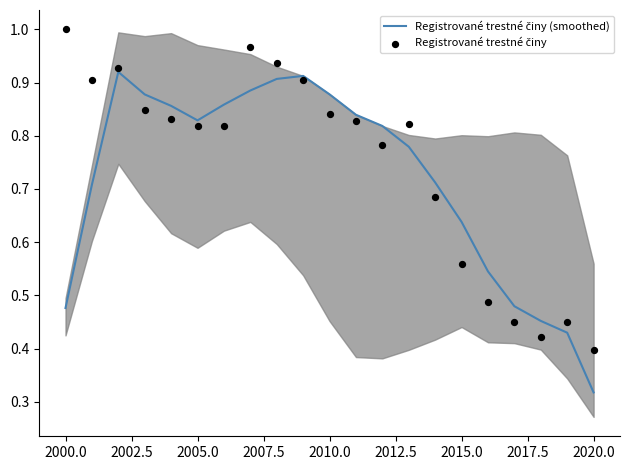

Which series has the largest total across all categories?

Registrované trestné činy